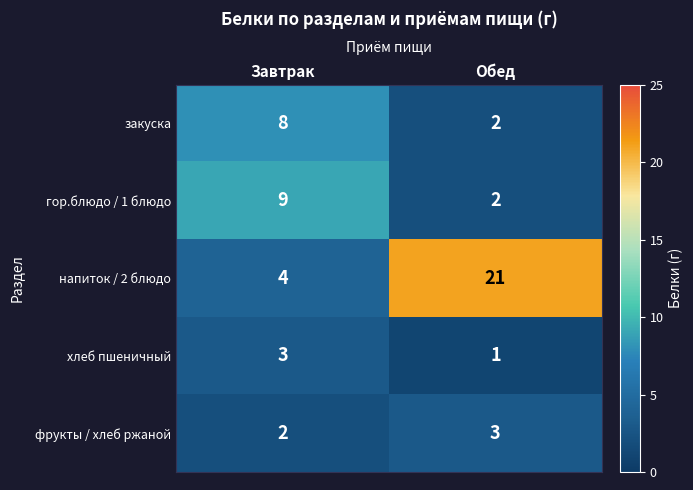

What is the total value across all series at Завтрак?

26